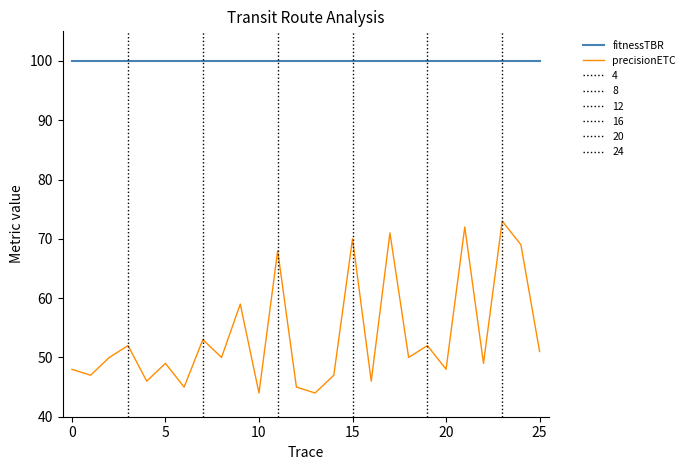

True or false: precisionETC and fitnessTBR intersect in this chart.

False